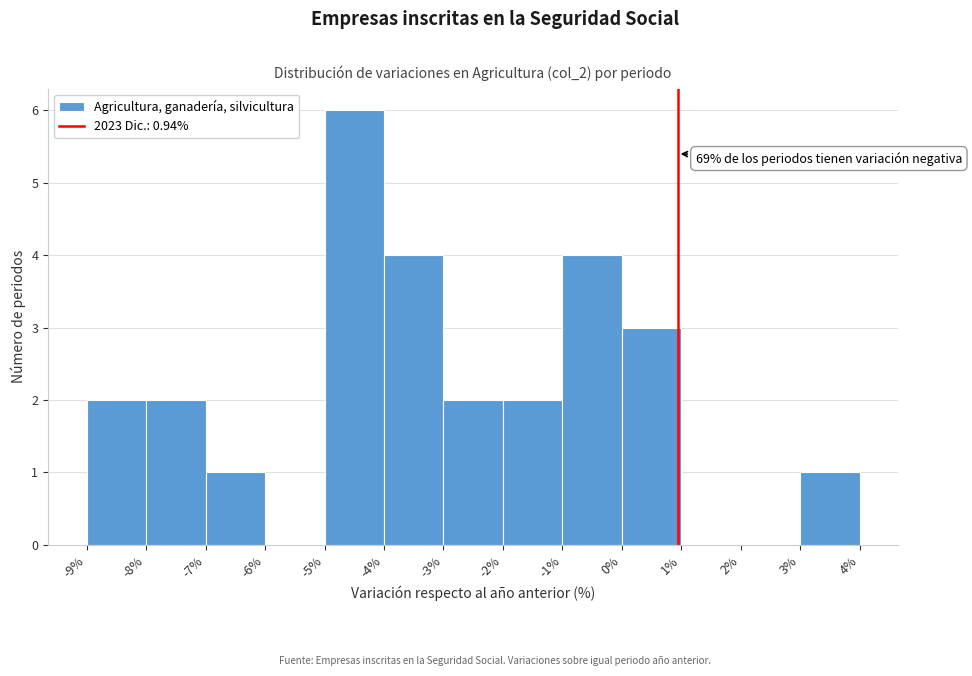

Which range on the x-axis has the tallest bar?

-5% to -4%